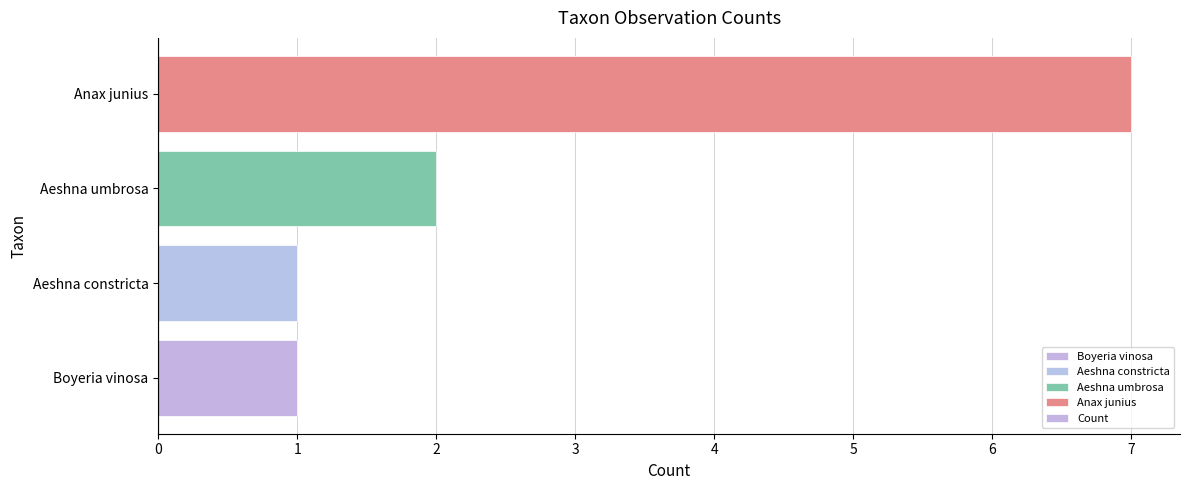

Count the values in the range 1 to 7.

4